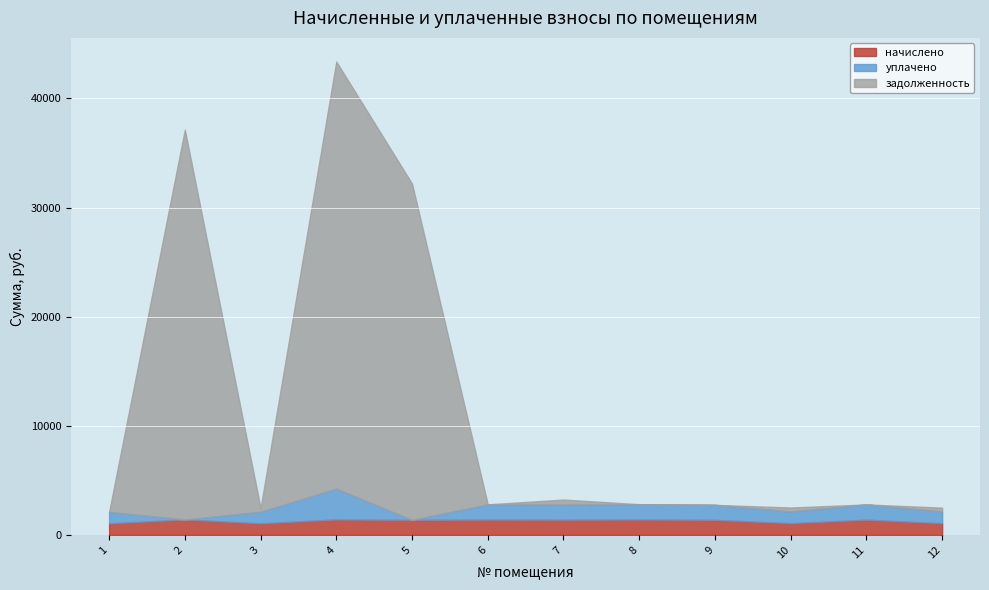

Which label corresponds to the smallest value in the chart?

2